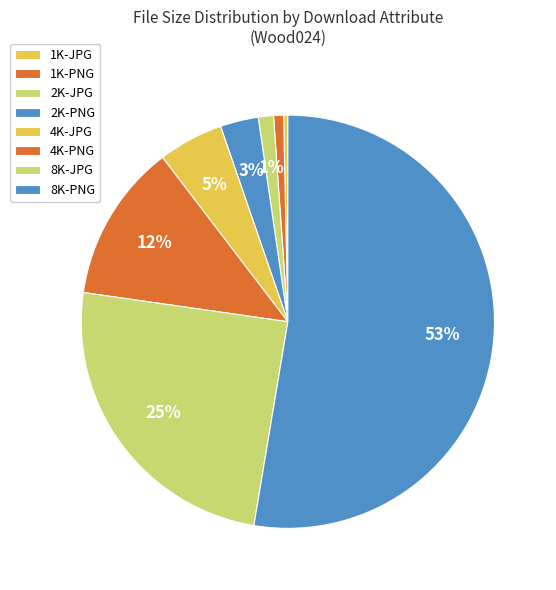

How many slices are in this pie chart?

8